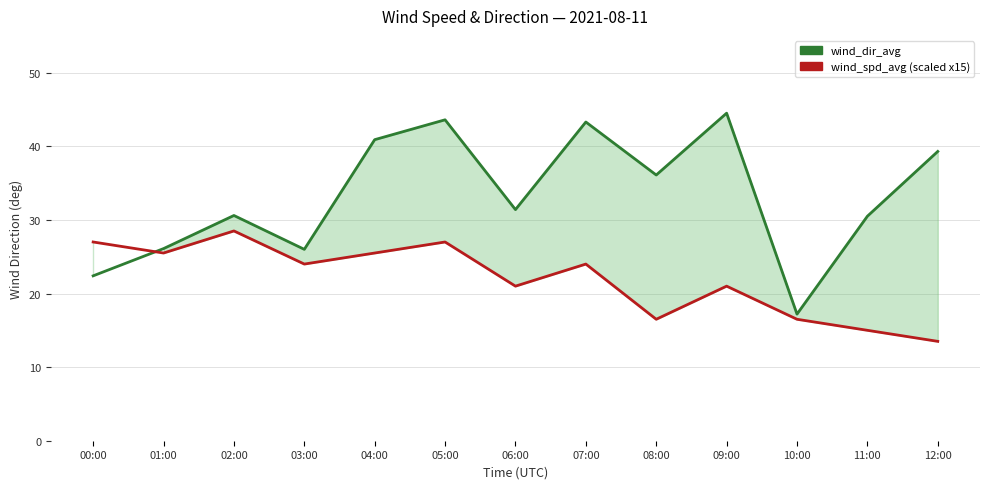

Which series ends up on top after the final intersection of wind_spd_avg (scaled) and wind_dir_avg?

wind_dir_avg